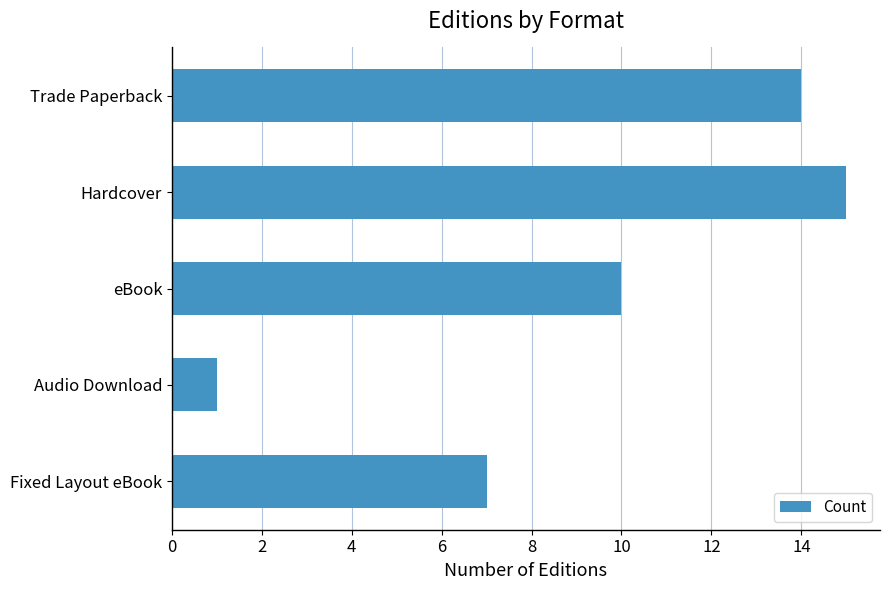

How many bars are there in total?

5